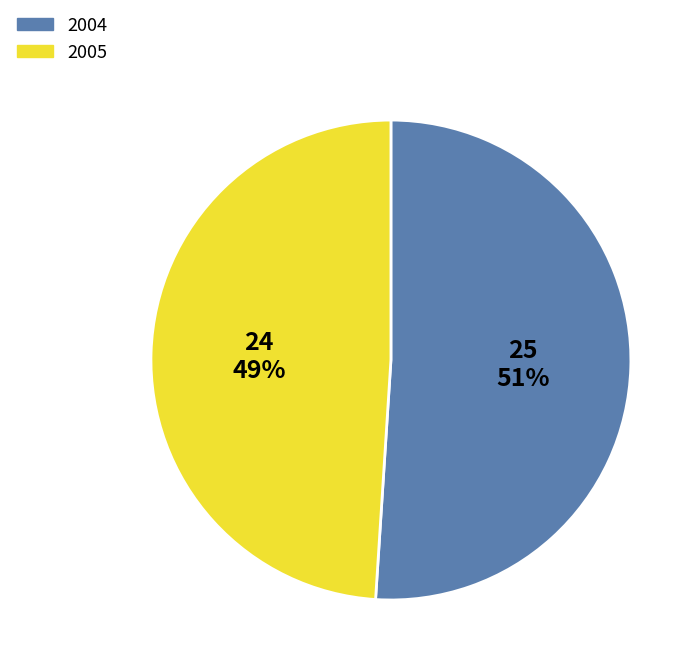

True or false: 2005 accounts for 41% of the total.

False